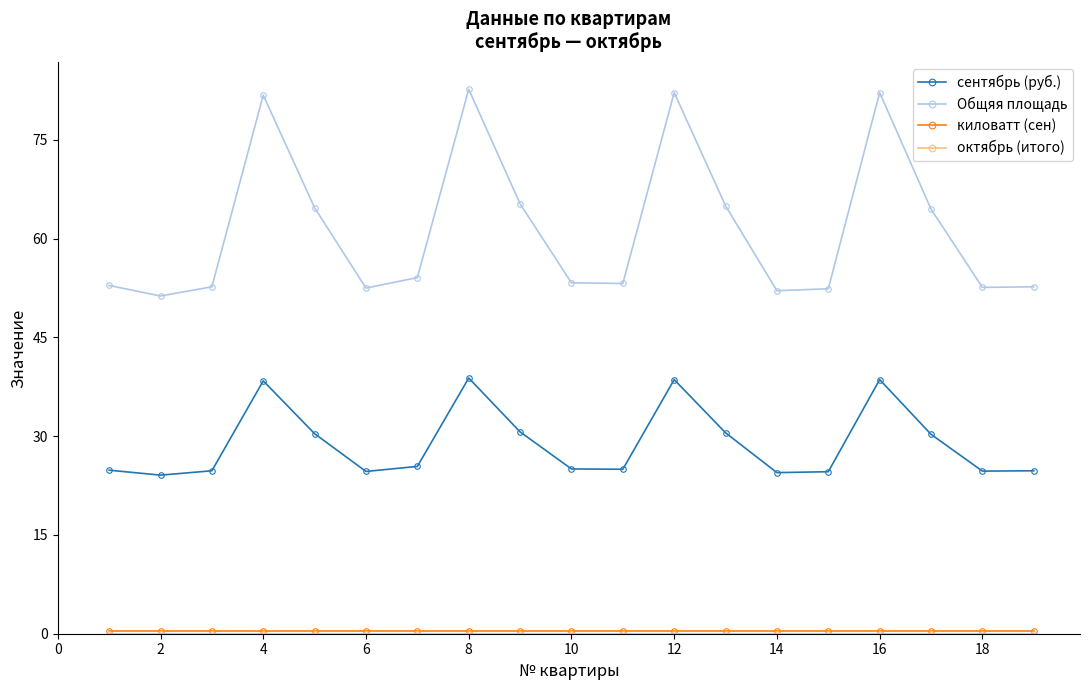

Which series has the largest total across all categories?

Общяя площадь